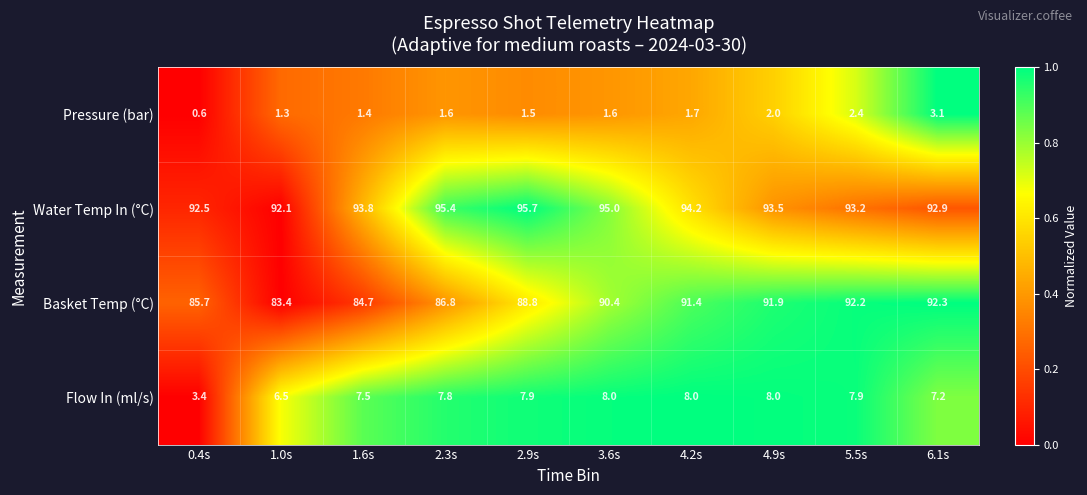

What is the spread (max minus min) of values at 6.1s?

89.8